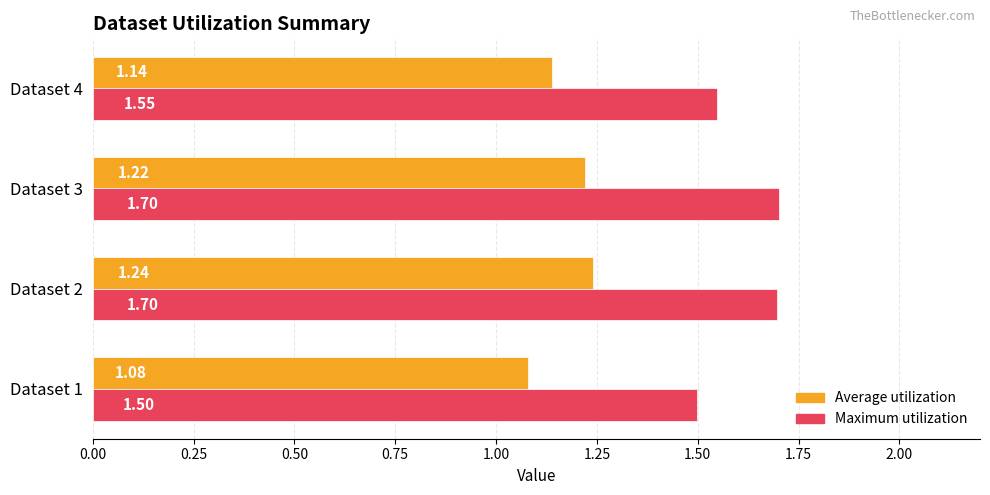

How many categories are shown in the chart?

4